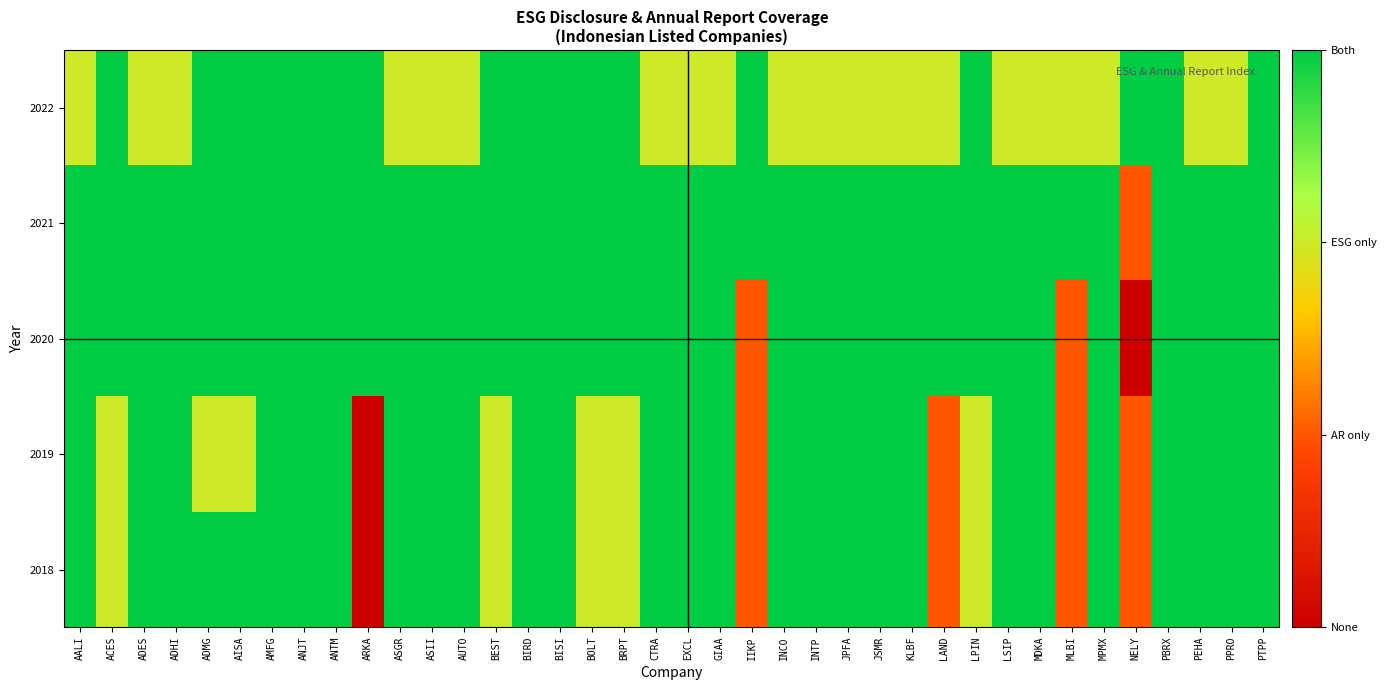

Rank the series at JSMR from lowest to highest value.

2022, 2018, 2019, 2020, 2021